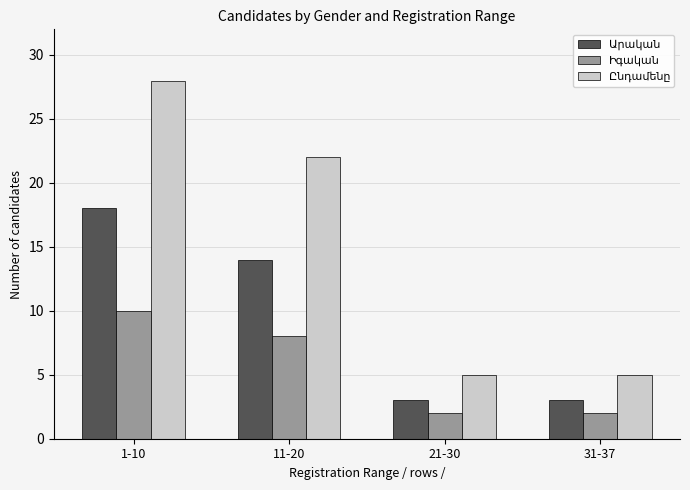

How many data points does each series have?

4